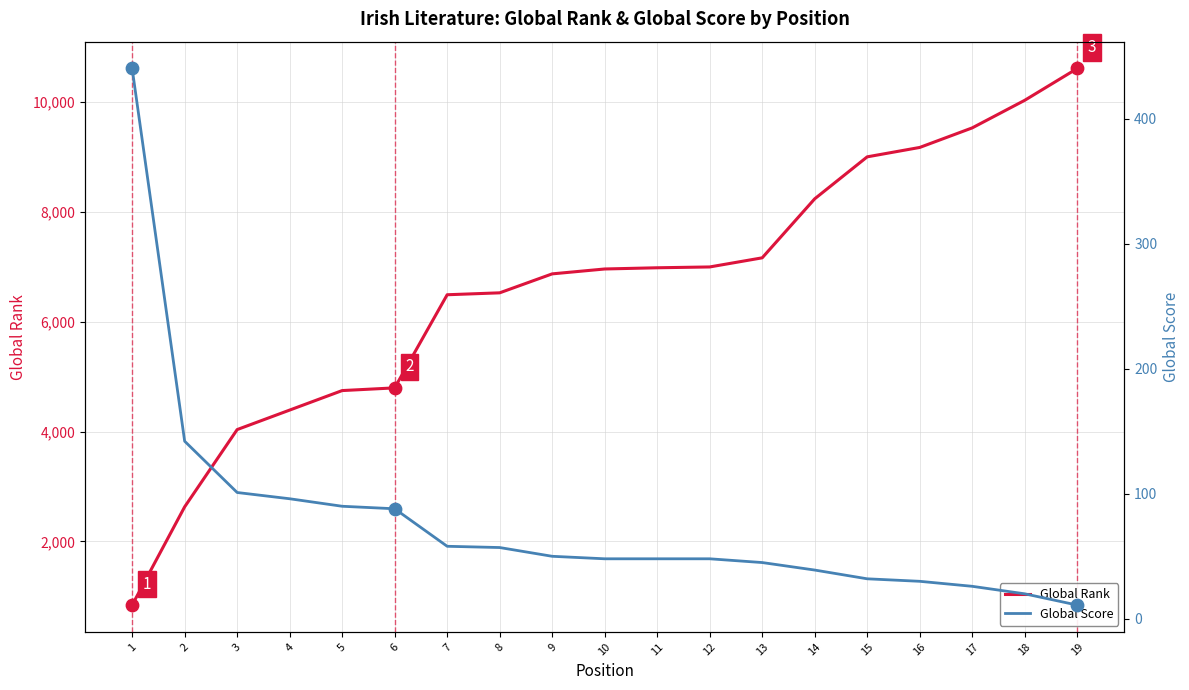

Is the value of Global Rank at 13 greater than the value of Global Score at 9?

Yes